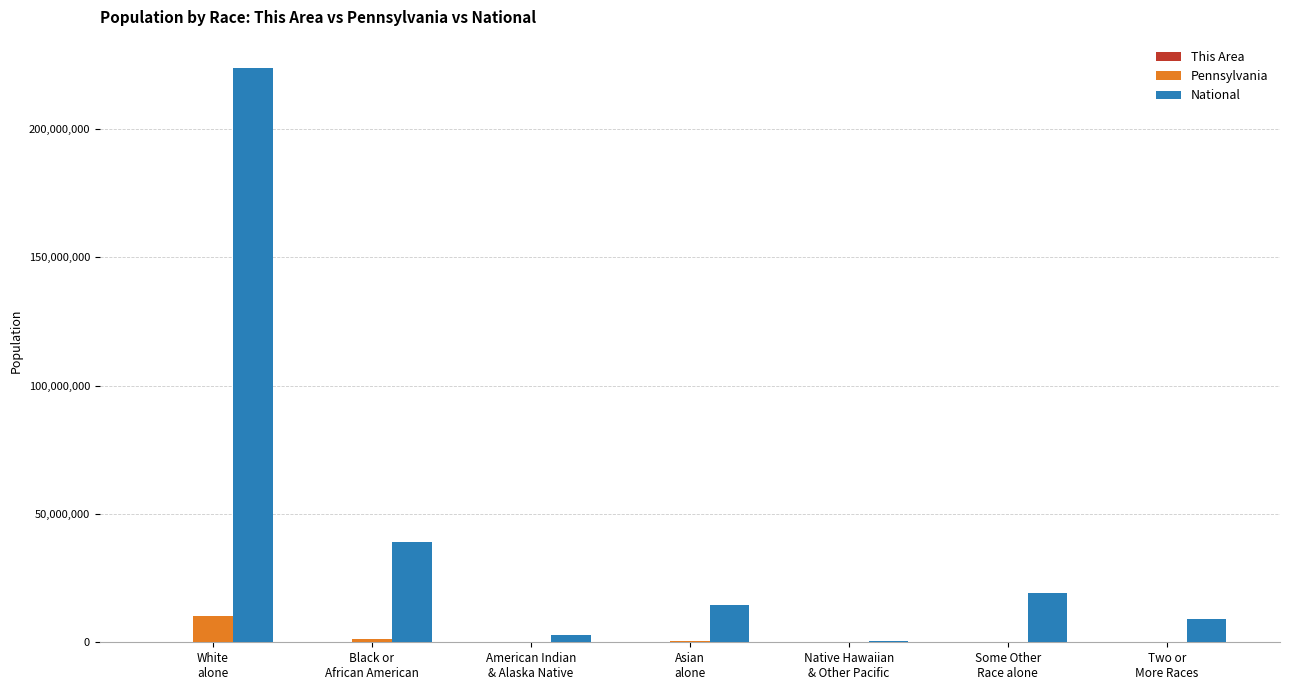

What is the total value across all series at Two or
More Races?

9247183